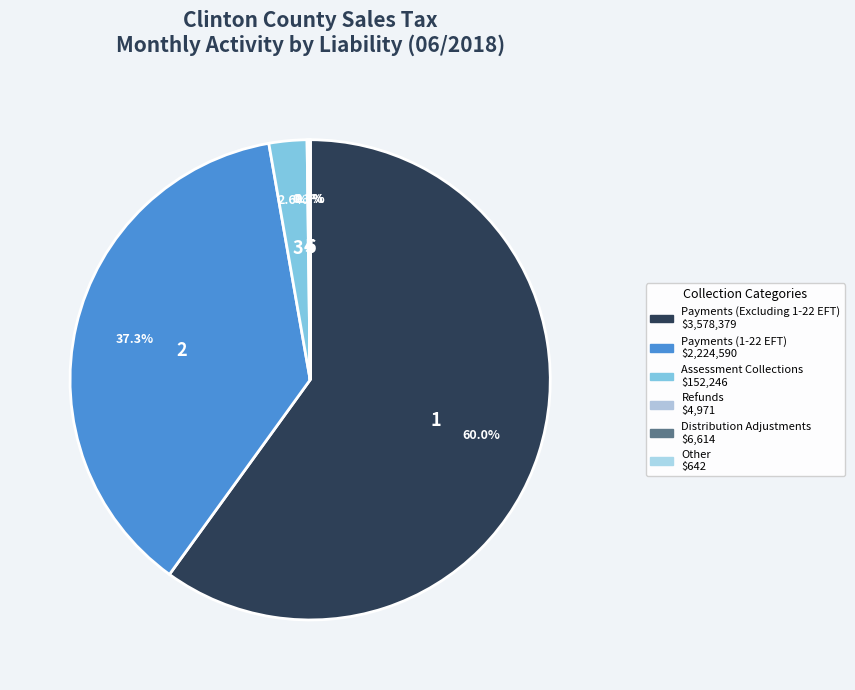

How many segments does this pie chart have?

6